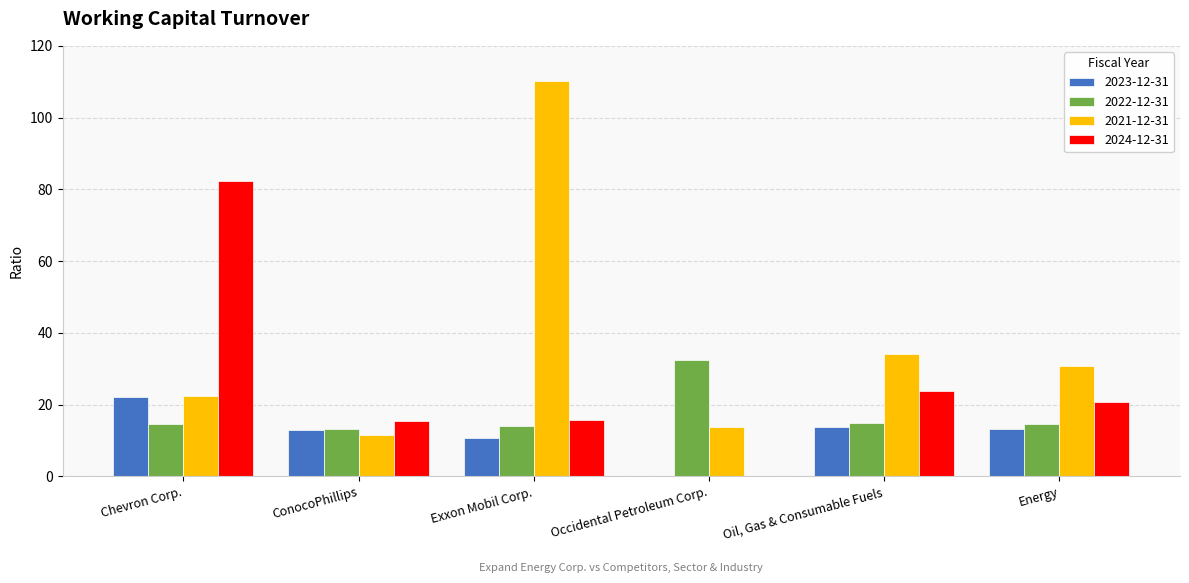

What is the maximum value for 2024-12-31?

82.2